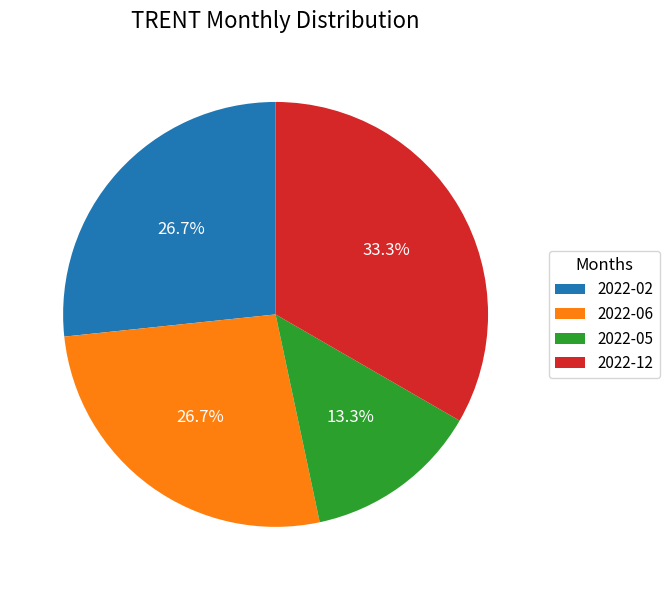

Is it true that 2022-02 is 27% of the pie?

True